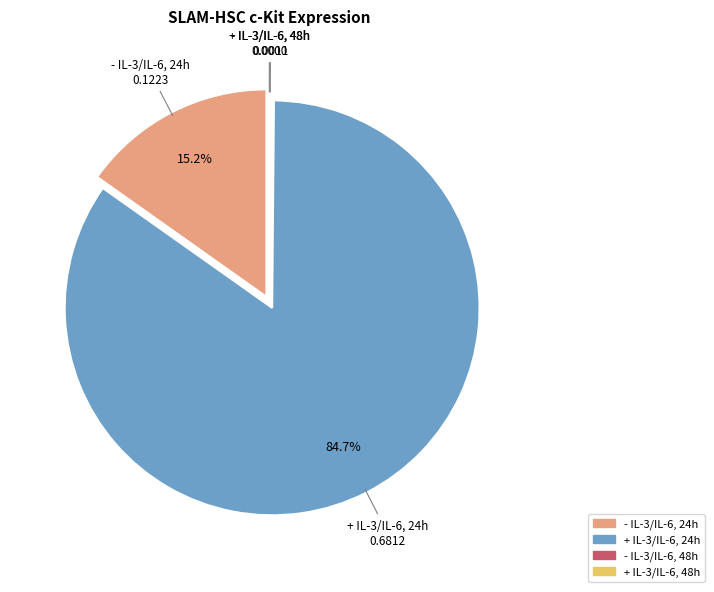

Which slice is the largest?

+ IL-3/IL-6, 24h